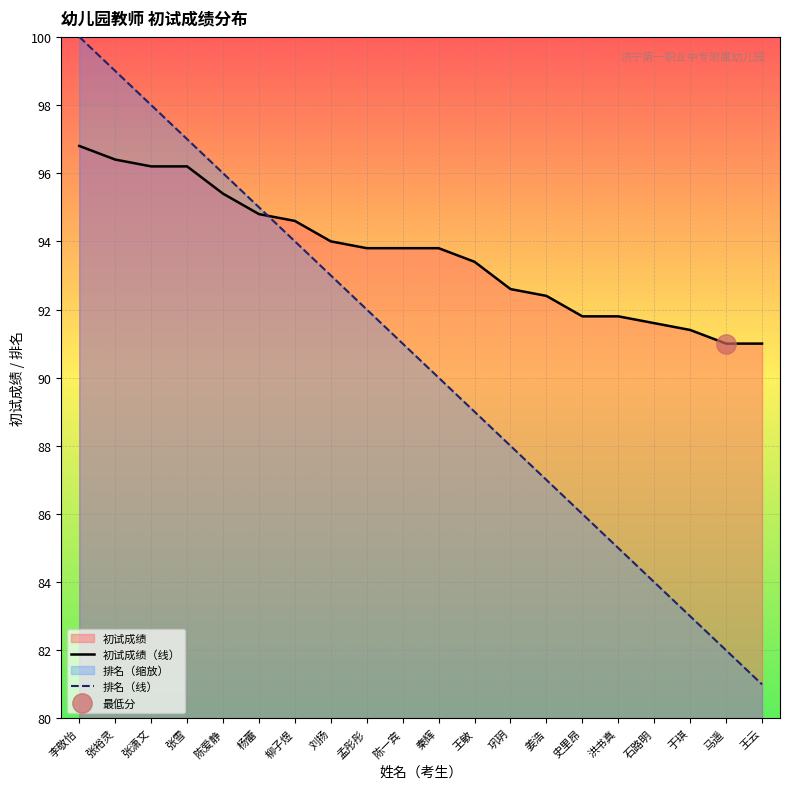

What is the difference between the highest and lowest values at 姜浩?

5.4